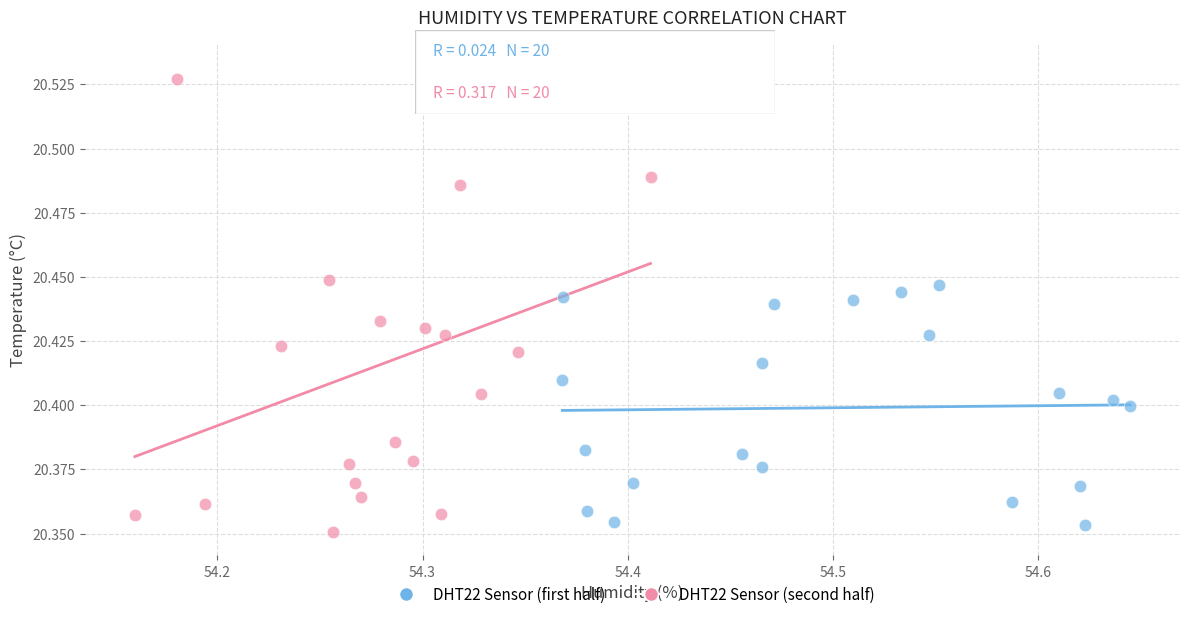

What are all the series names shown in the legend?

DHT22 Sensor (first half), DHT22 Sensor (second half)